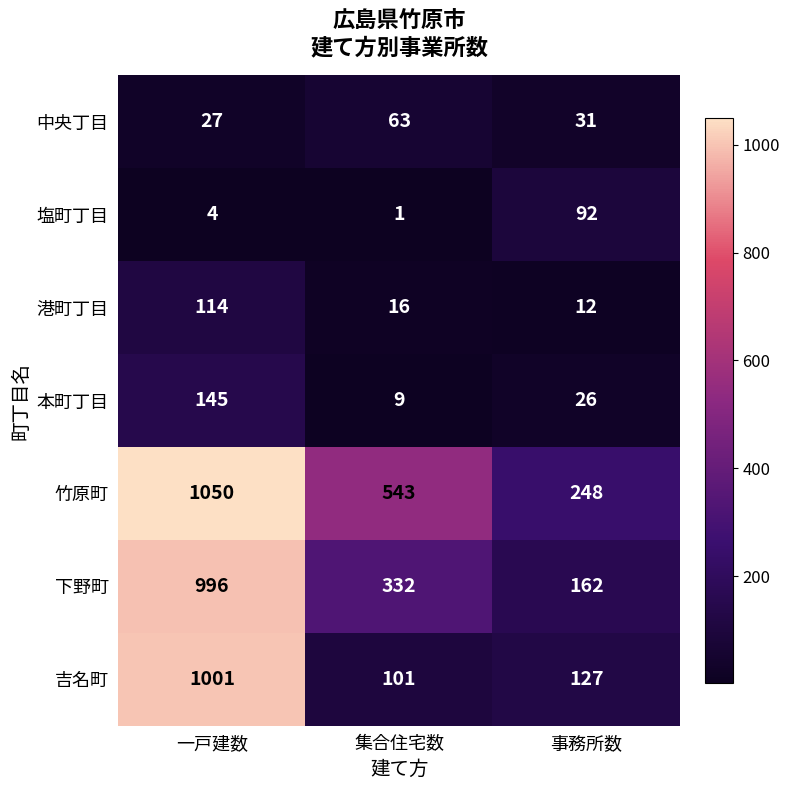

At 一戸建数, list the series in order from largest to smallest.

竹原町, 吉名町, 下野町, 本町丁目, 港町丁目, 中央丁目, 塩町丁目